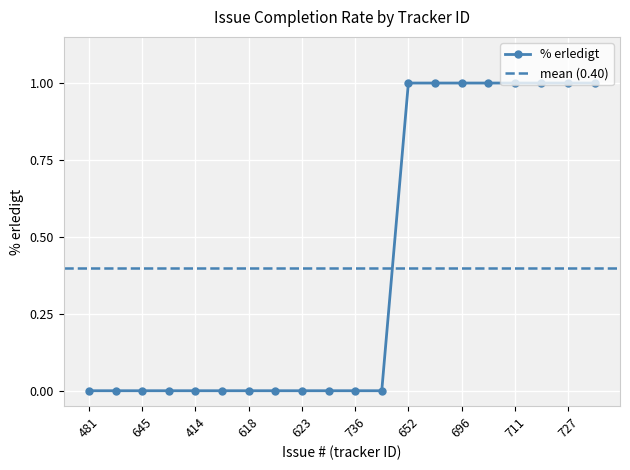

Rank the categories by value from highest to lowest.

652, 688, 696, 710, 711, 713, 727, 728, 481, 624, 645, 304, 414, 606, 618, 619, 623, 692, 736, 546